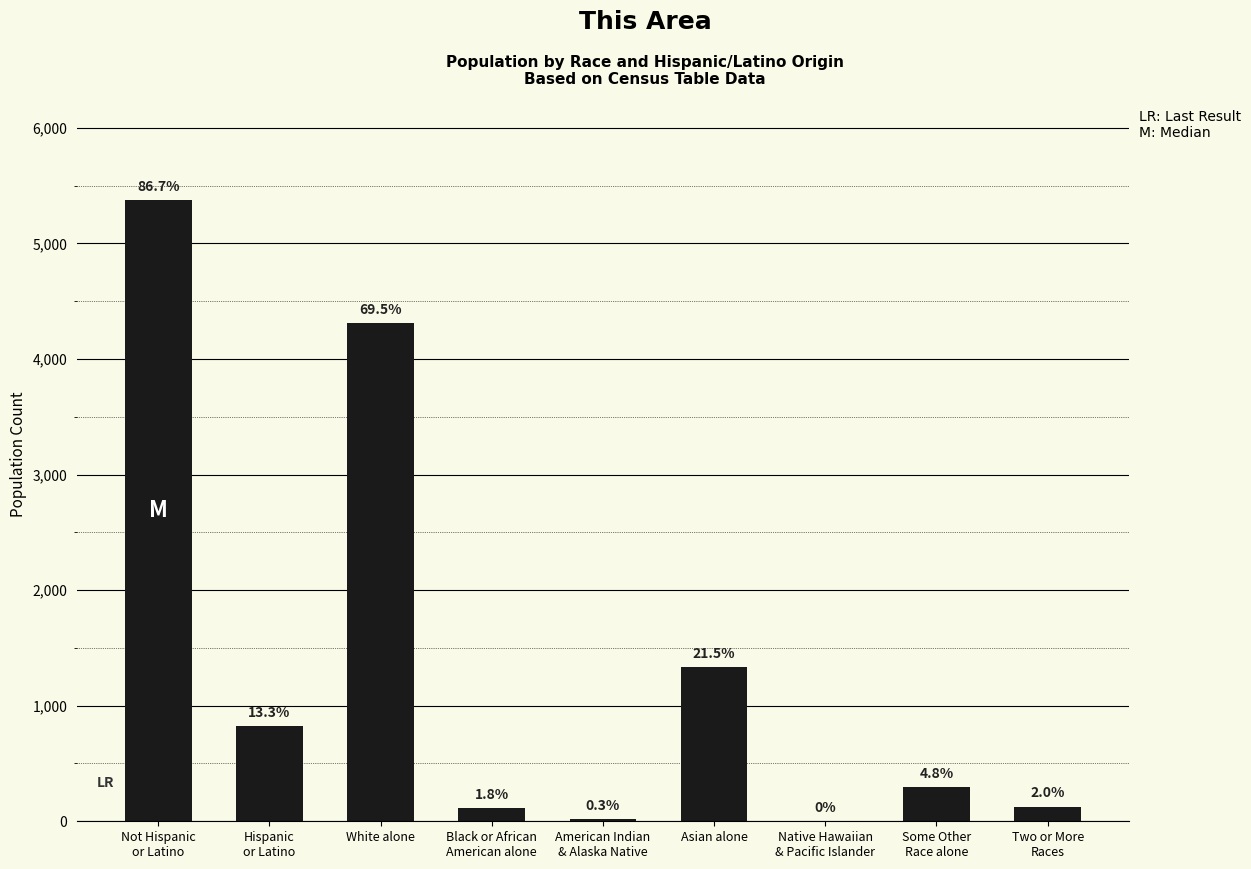

What is the average value?

1378